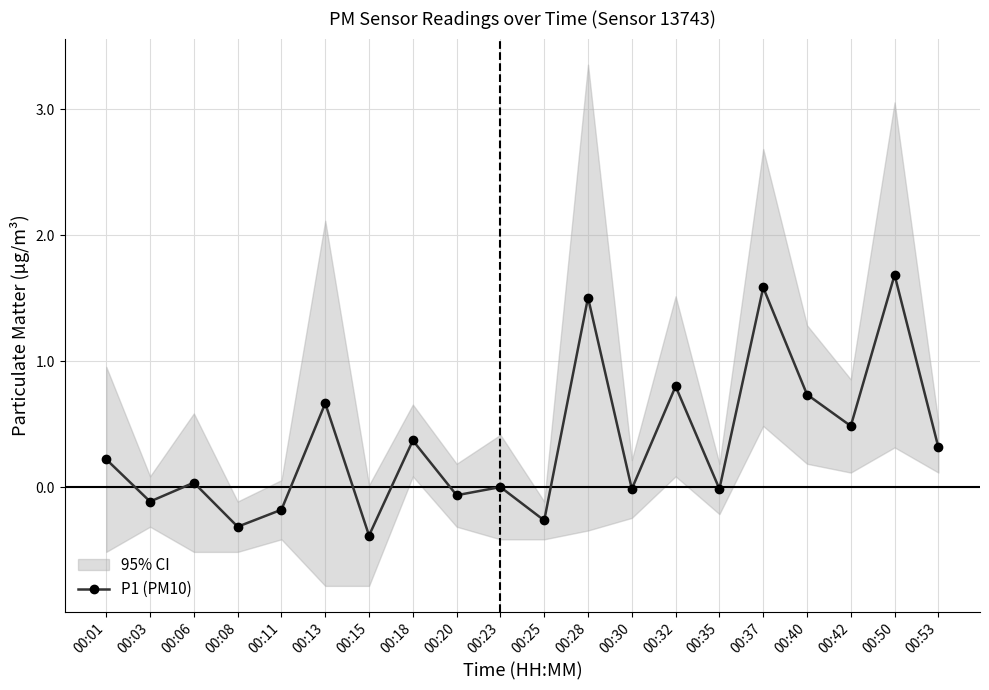

List the labels in order of value, largest first.

00:50, 00:37, 00:28, 00:32, 00:40, 00:13, 00:42, 00:18, 00:53, 00:01, 00:06, 00:23, 00:30, 00:35, 00:20, 00:03, 00:11, 00:25, 00:08, 00:15